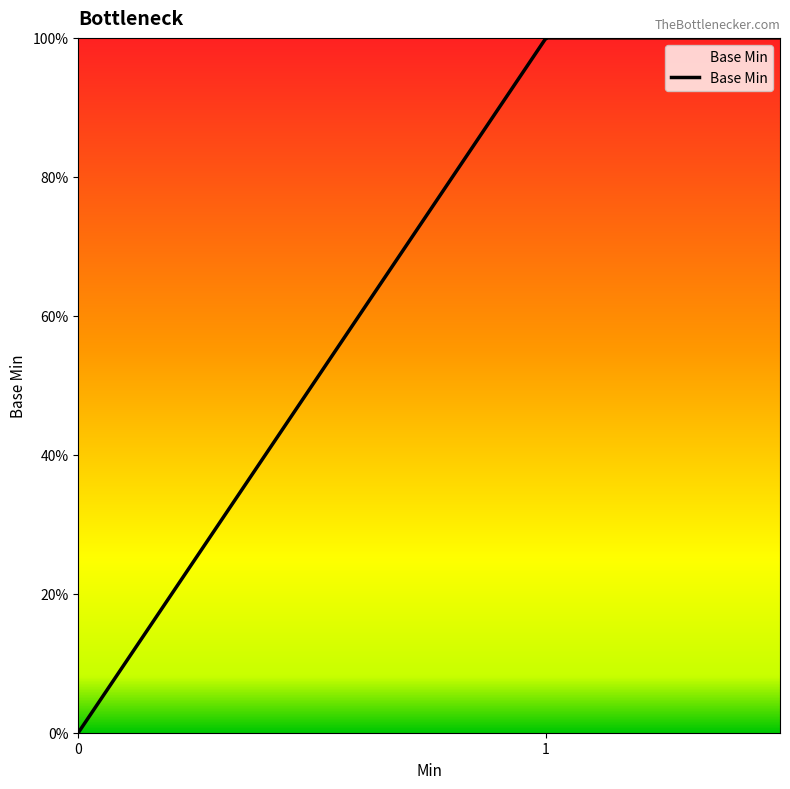

Is this an area chart (filled region under the line)?

Yes